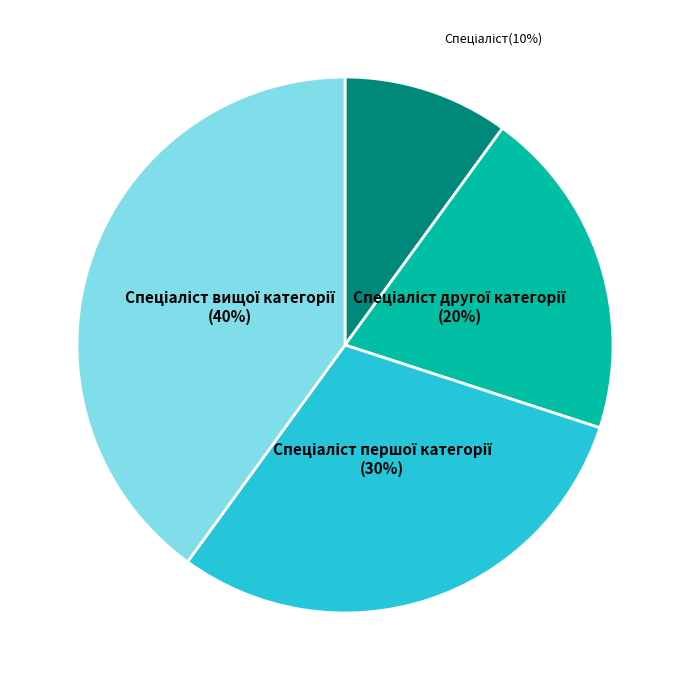

Is there any slice that represents more than half of the pie?

No